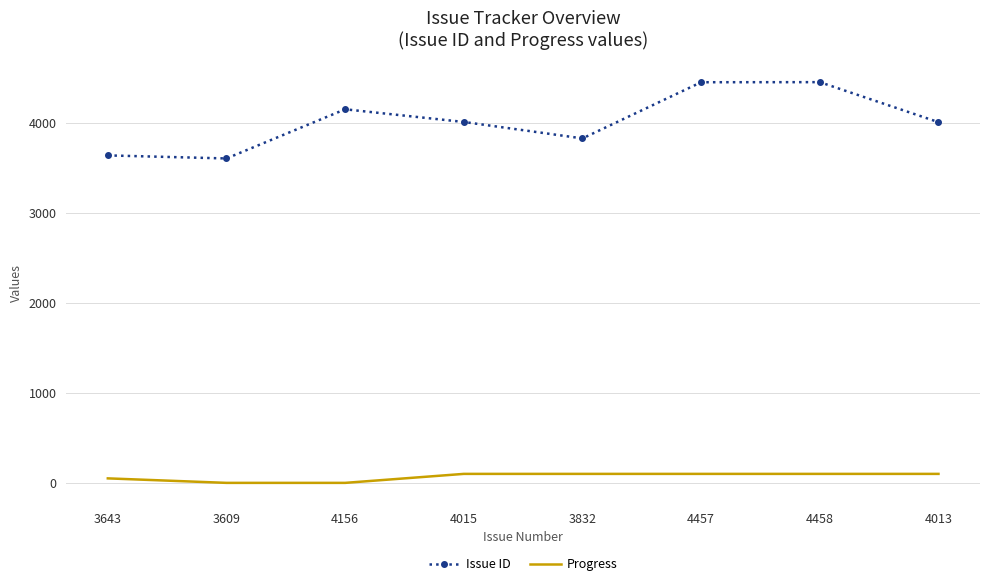

True or false: Issue ID and Progress cross at least once.

False